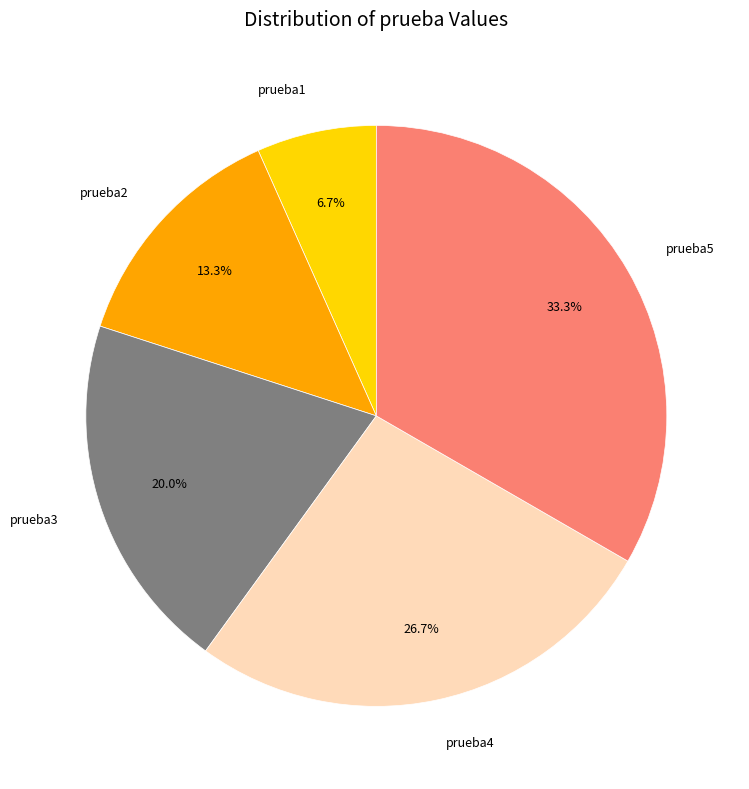

Is the sum of prueba1 and prueba4 greater than half?

No